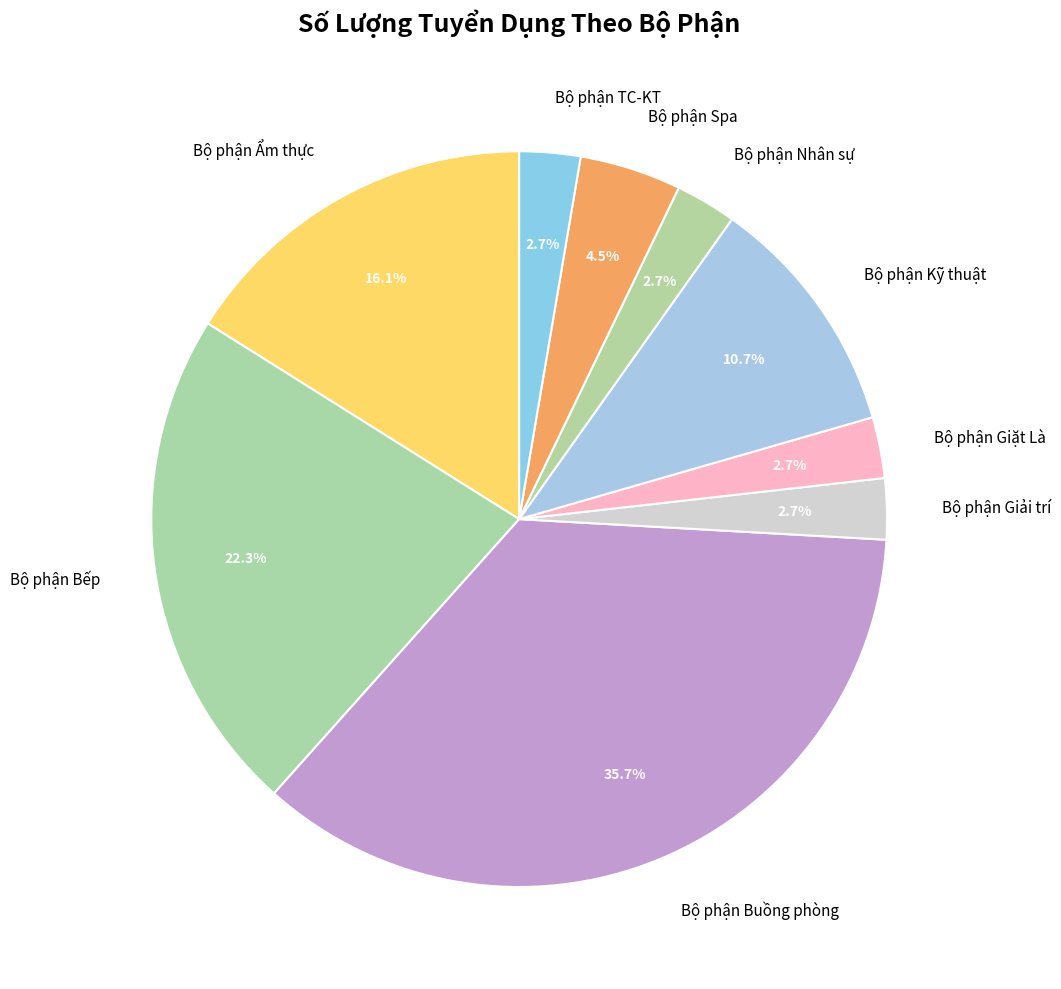

Is it true that Bộ phận TC-KT is 3% of the pie?

True